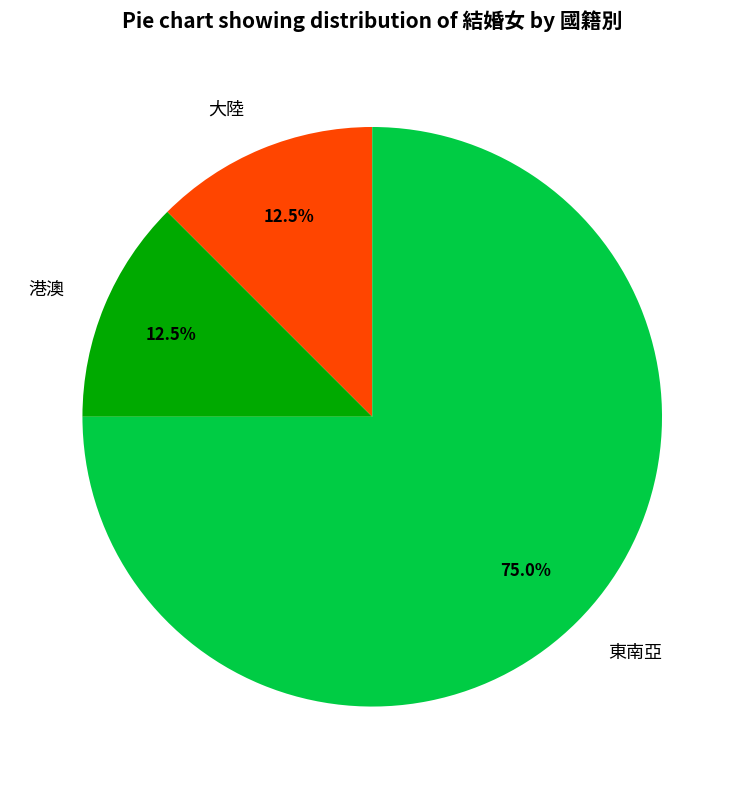

Combined, what portion of the pie is 大陸 and 東南亞?

87.5%